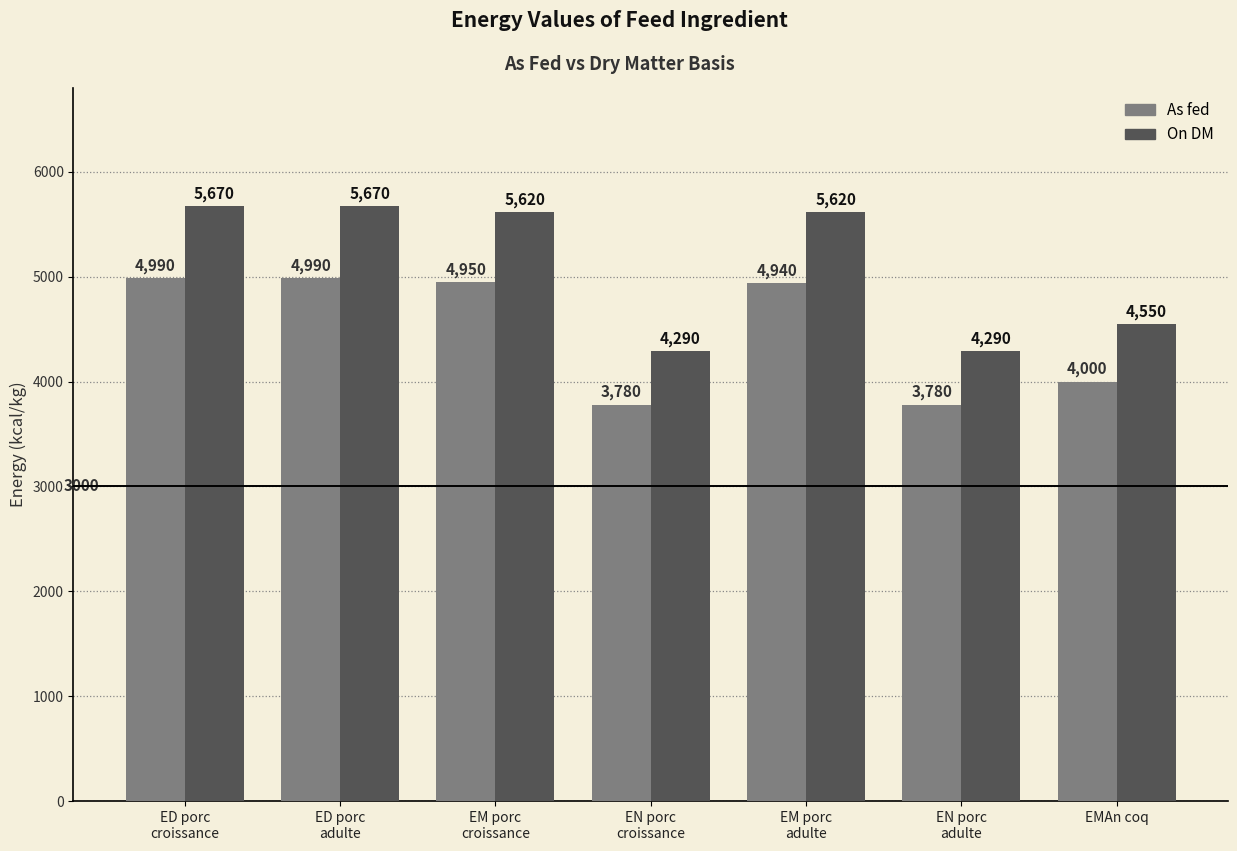

What is the lowest value of the On DM series?

4290